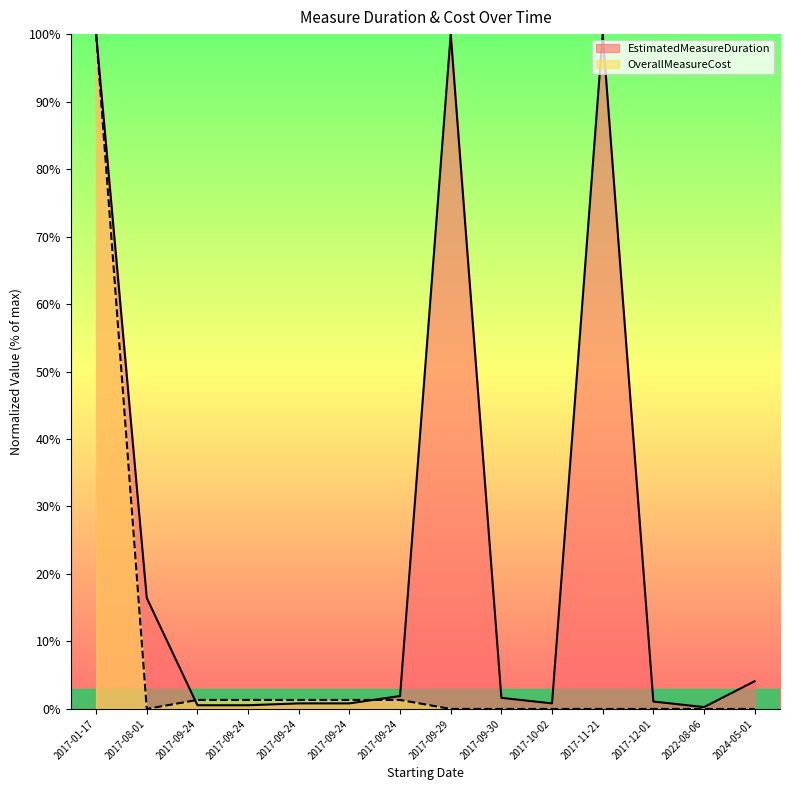

True or false: OverallMeasureCost has a value of 0.0 at 2017-12-01.

True